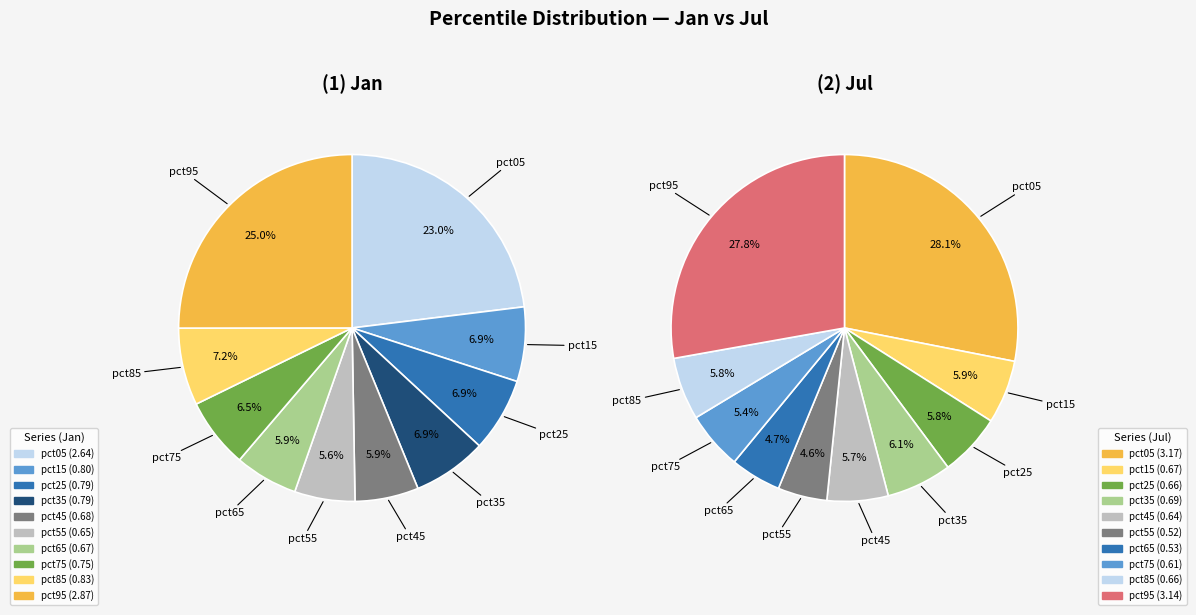

Count the number of slices in the pie.

10